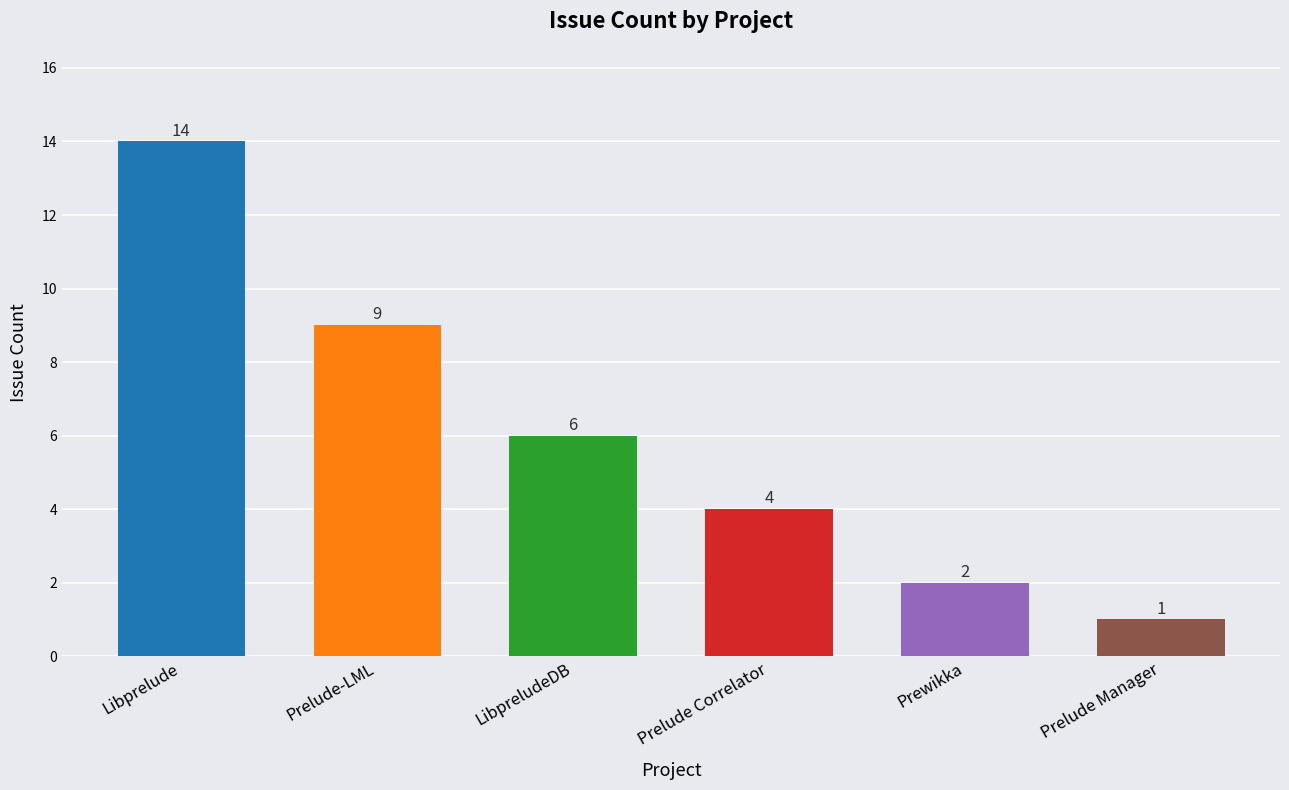

Rank the categories by value from highest to lowest.

Libprelude, Prelude-LML, LibpreludeDB, Prelude Correlator, Prewikka, Prelude Manager